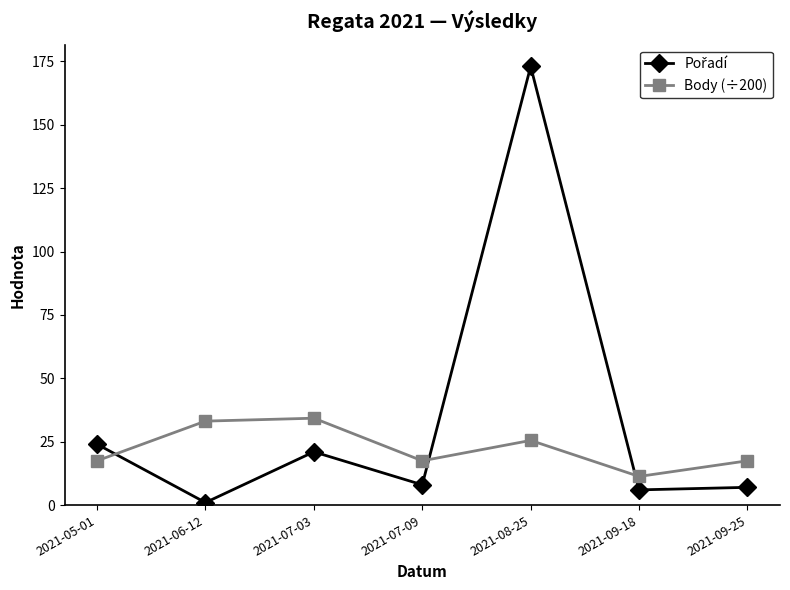

Read the Body (÷200) value at 2021-09-25.

17.5